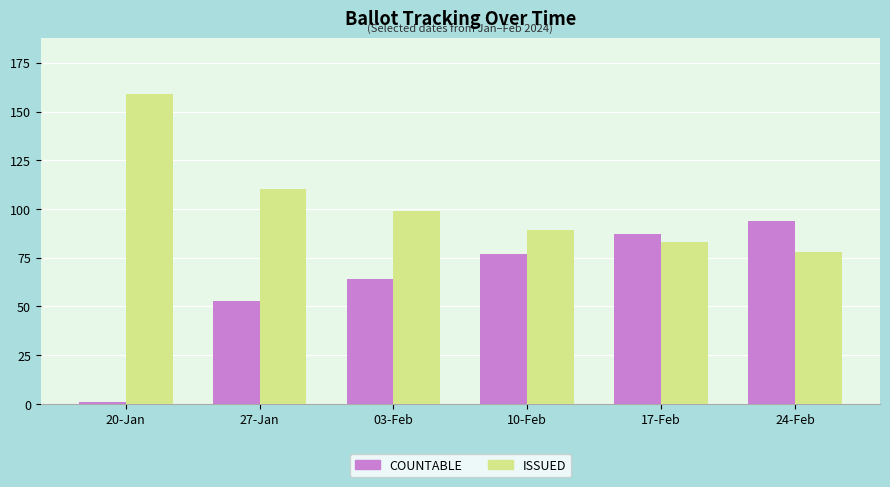

What is the difference between the maximum and minimum values in the COUNTABLE series?

93